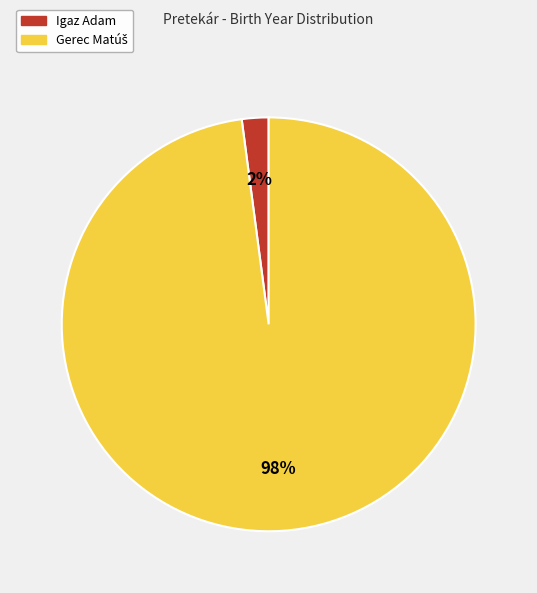

Is there any slice that represents more than half of the pie?

Yes